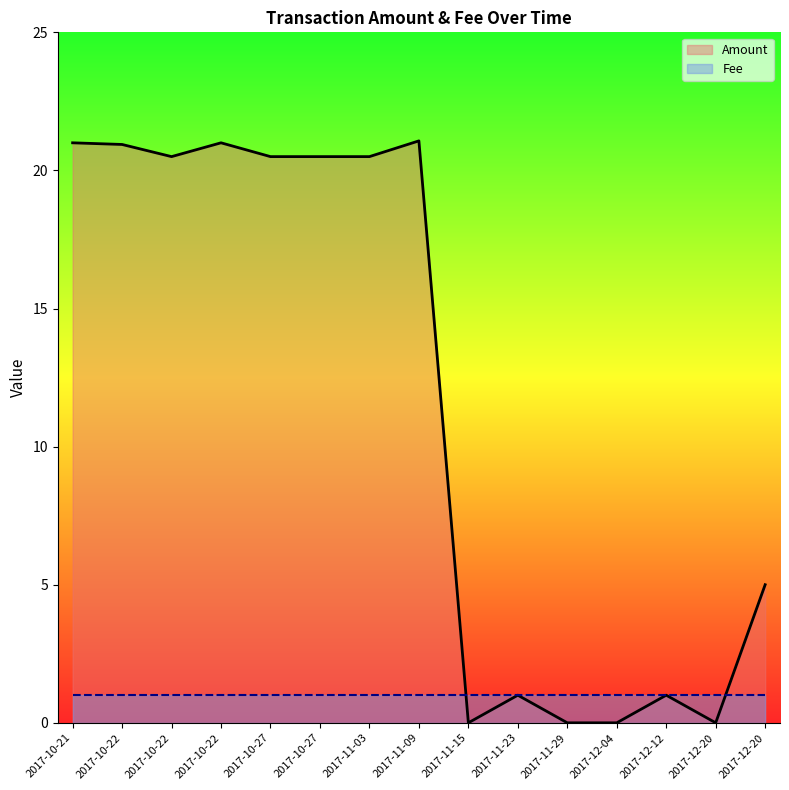

Where does the Amount series first go above 20?

2017-10-21